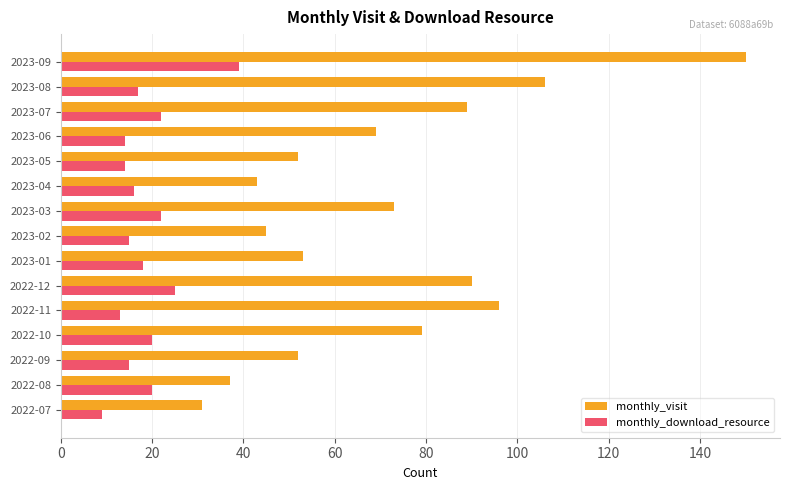

What is the maximum value shown in the chart?

150